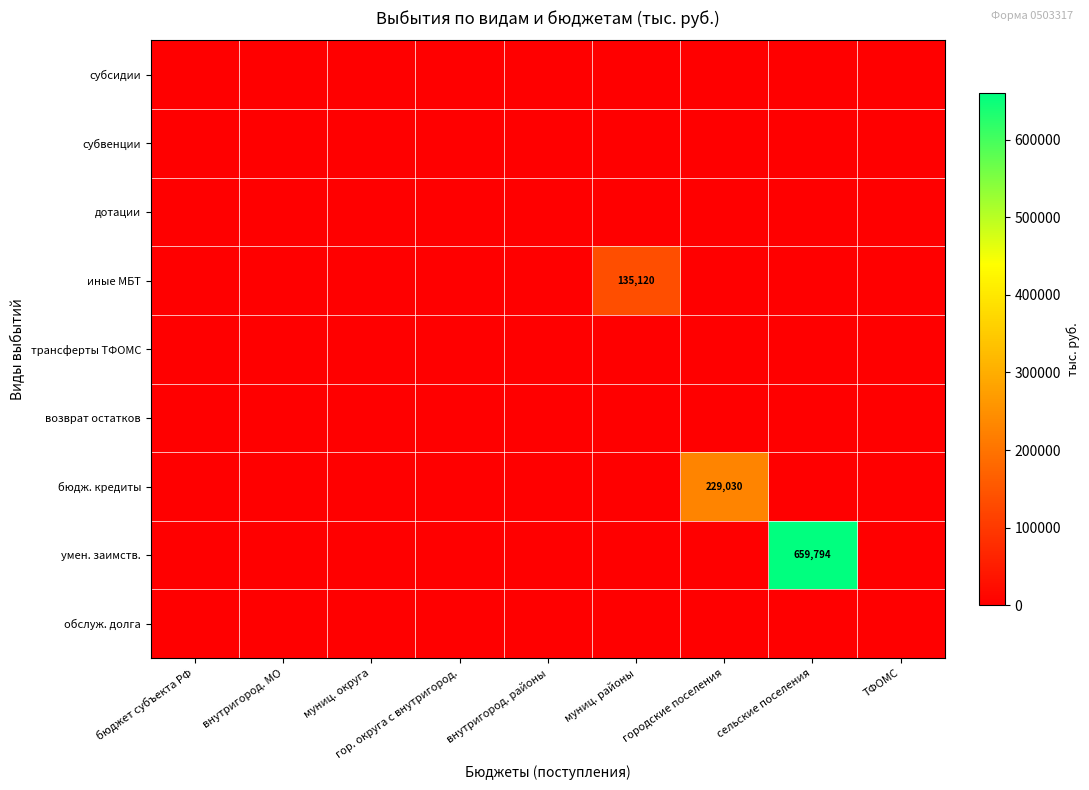

At how many categories does at least one series exceed 287895?

1